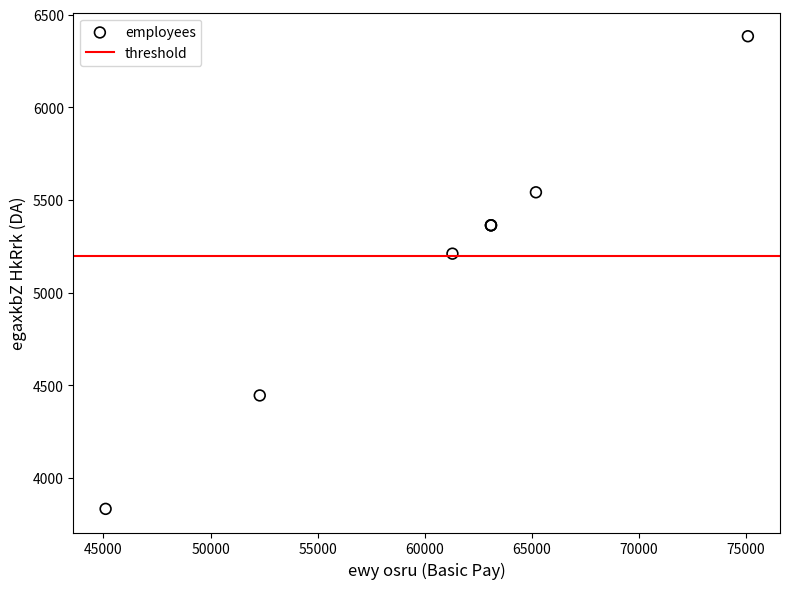

What Y value in the scatter plot is closest to 5109?

5211